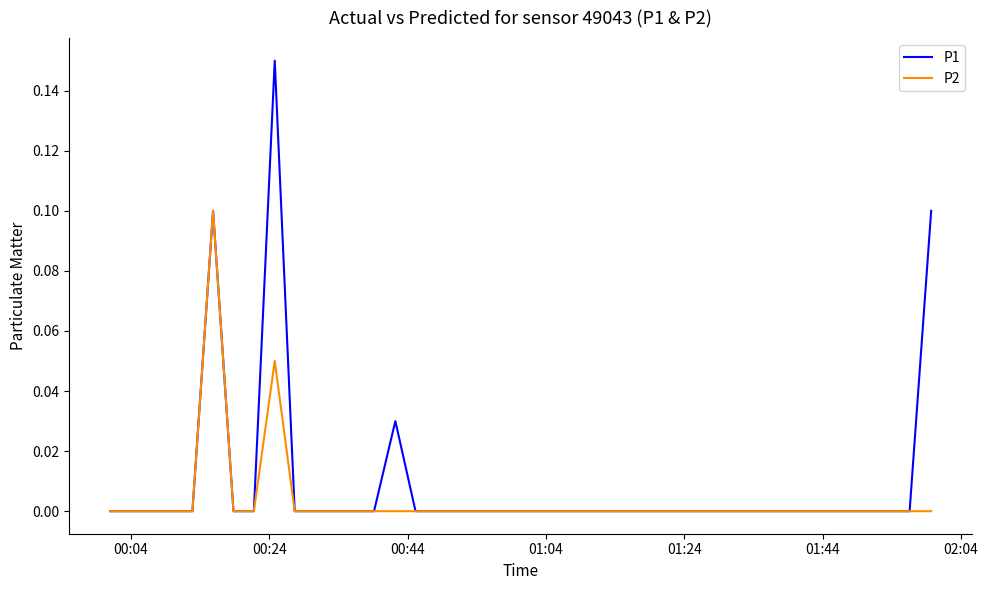

Rank the series by their maximum value, from lowest to highest.

P2, P1